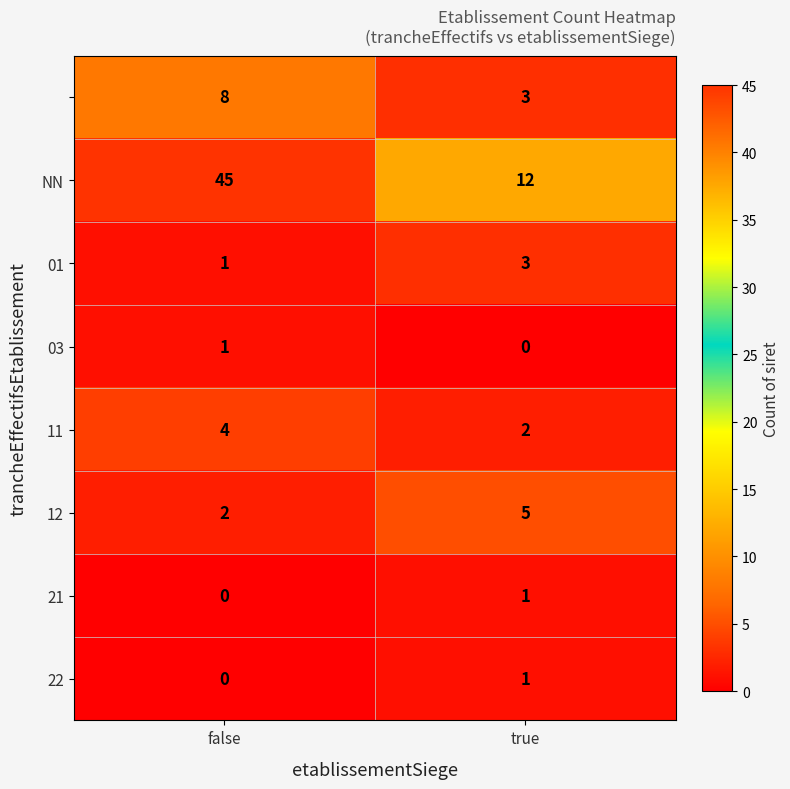

At which category does the chart reach its peak across all series?

false